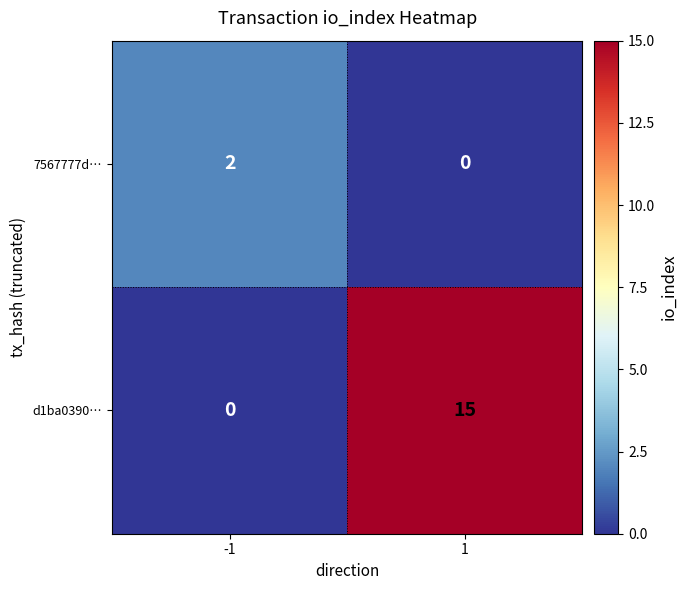

What is the difference between the d1ba0390… values at 1 and -1?

15